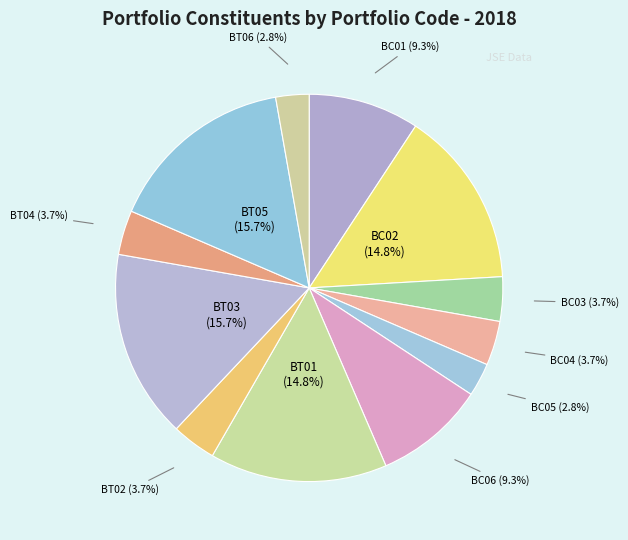

To the nearest percent, what is the difference between the largest and smallest slice percentages?

13%